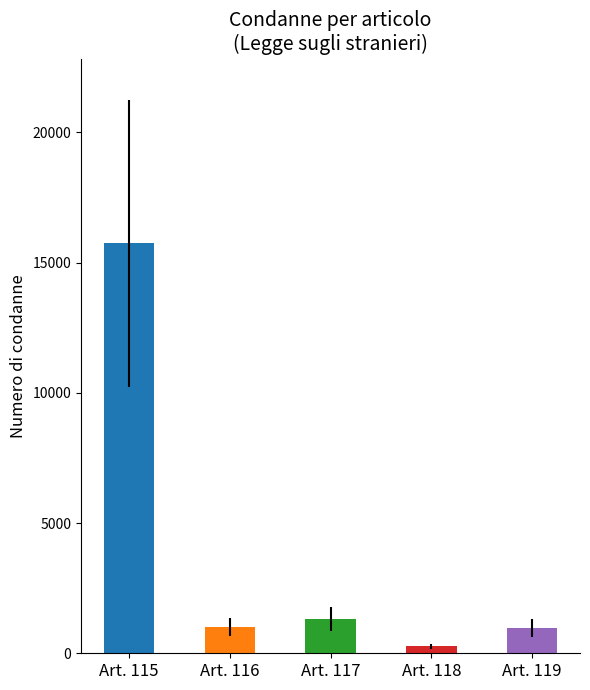

How many values are below 1009?

2